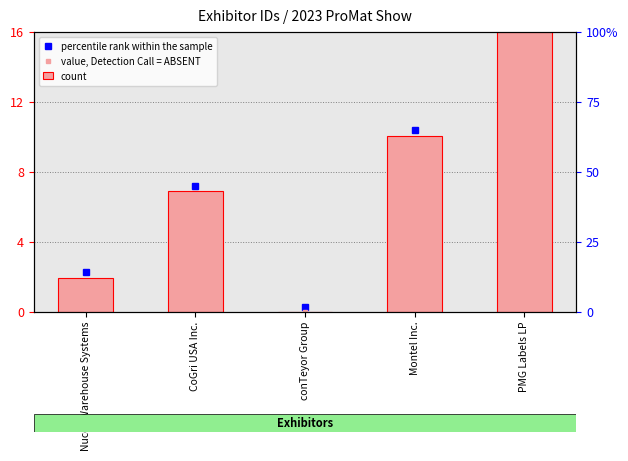

Reading right to left, list all the values displayed in this chart.

16.0	10.1	0.0	6.9	2.0